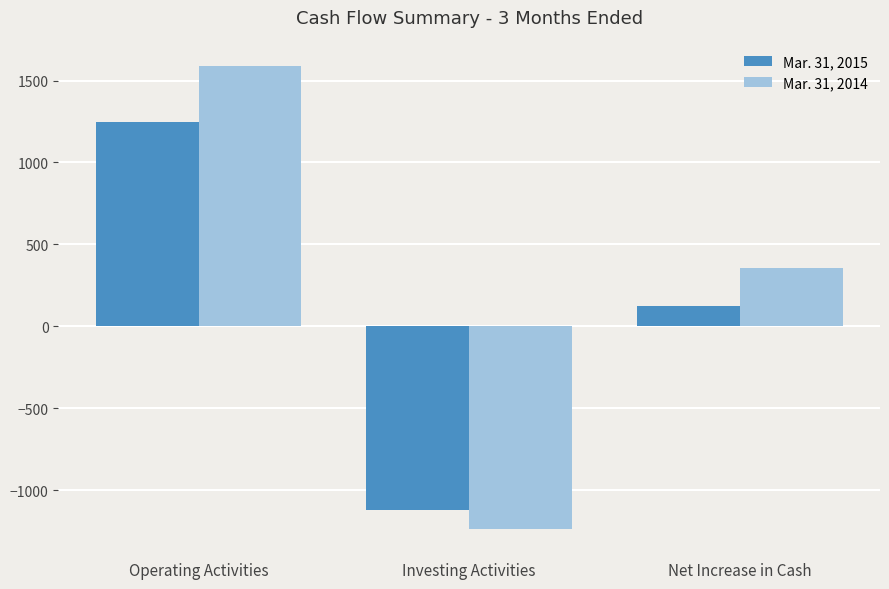

What is the highest value of the Mar. 31, 2015 series?

1248